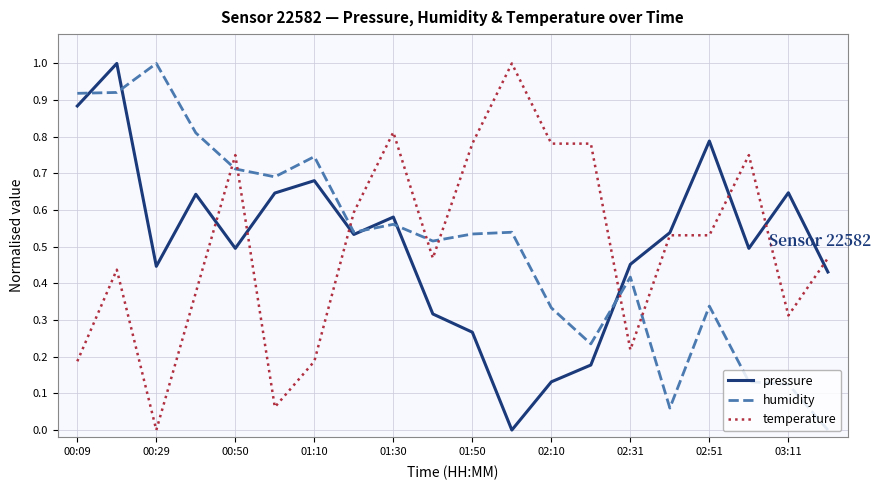

Count the number of categories in the chart.

20